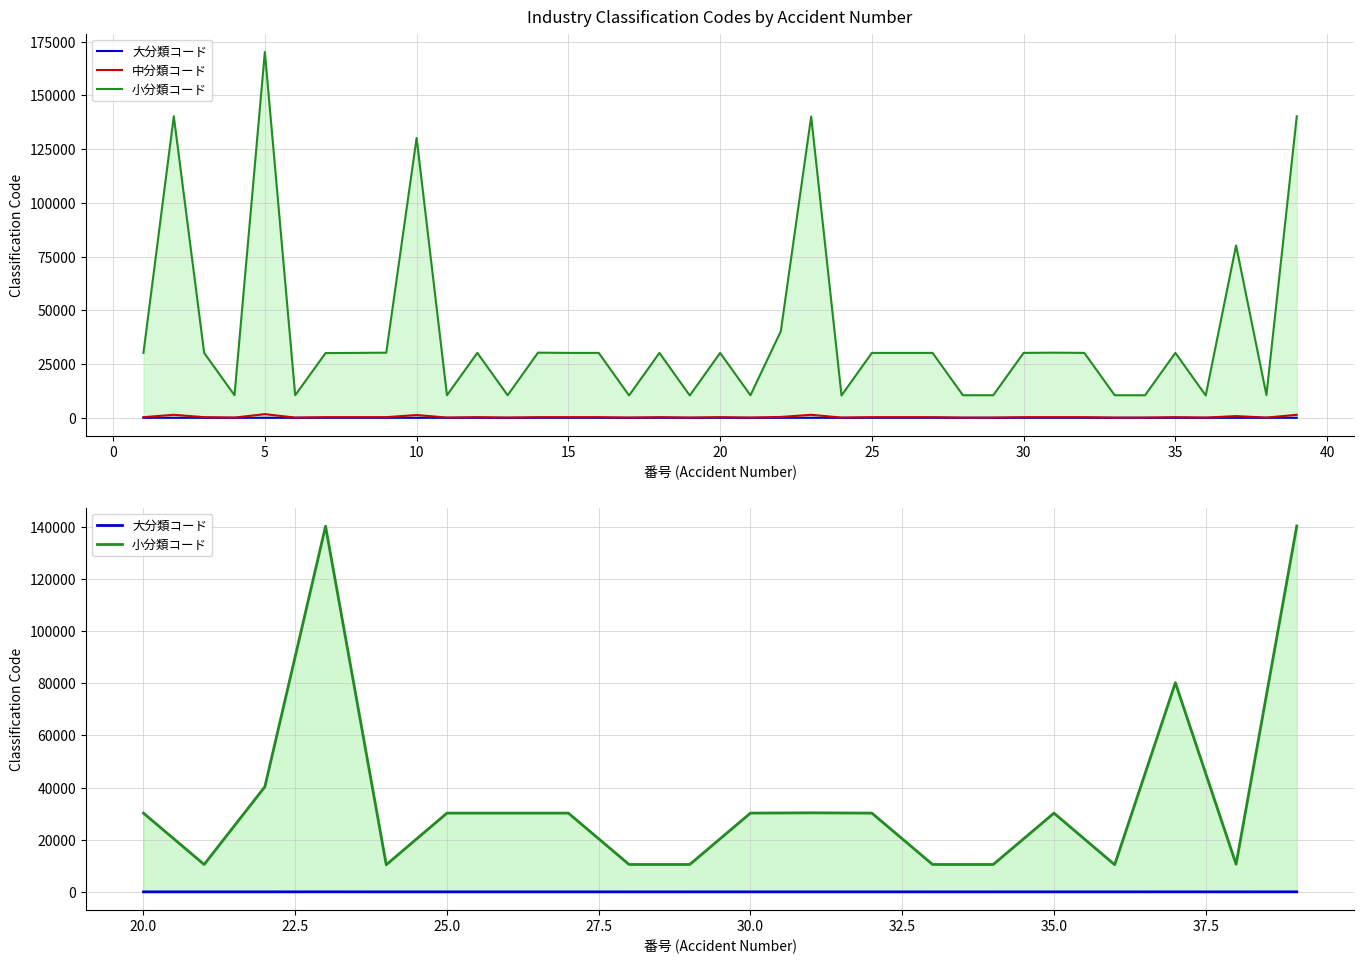

True or false: 中分類コード and 大分類コード cross at least once.

False